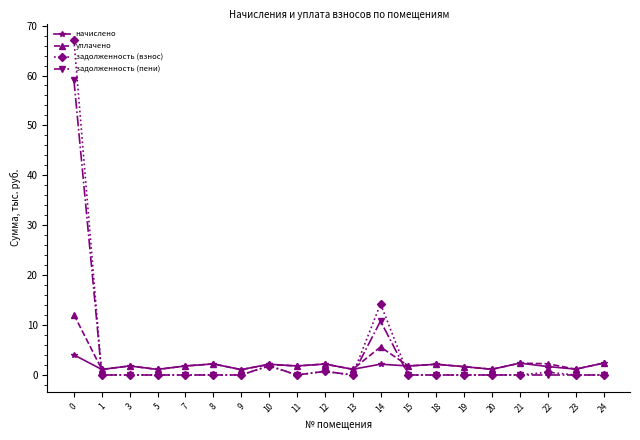

What is the difference between the highest and lowest values at 23?

1.2